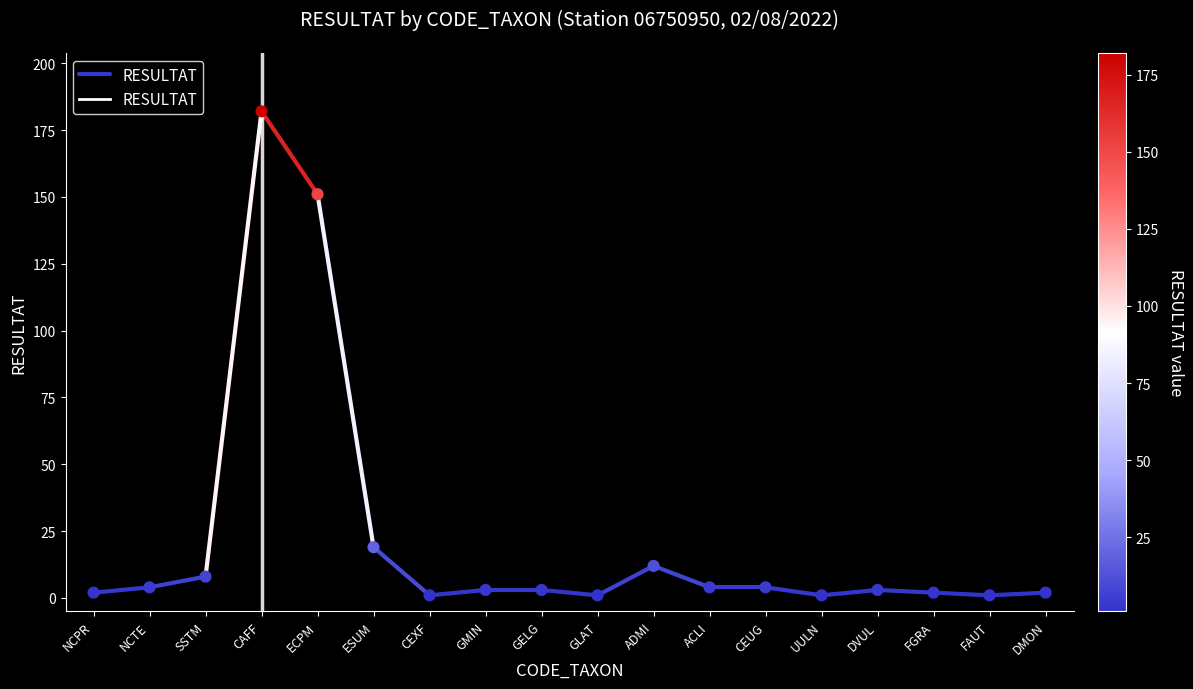

What is the range of Y values (max minus min)?

181